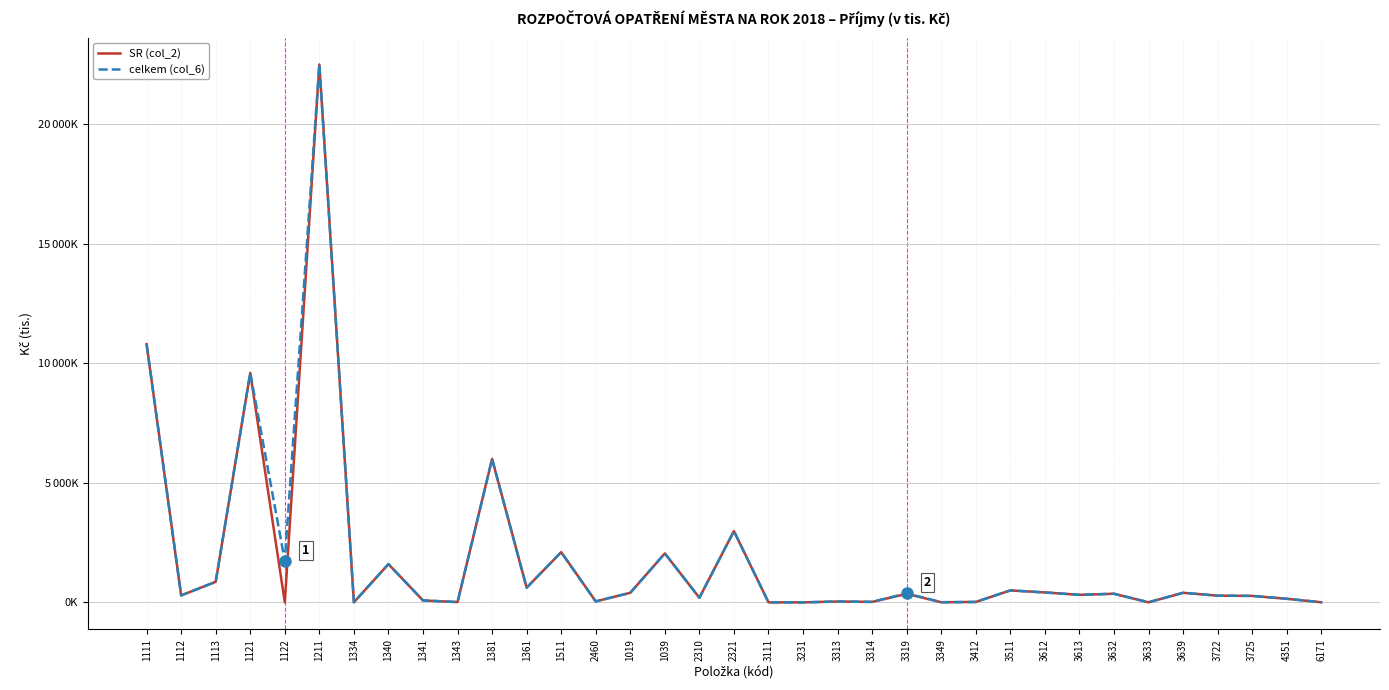

Is this an area chart (filled region under the line)?

No